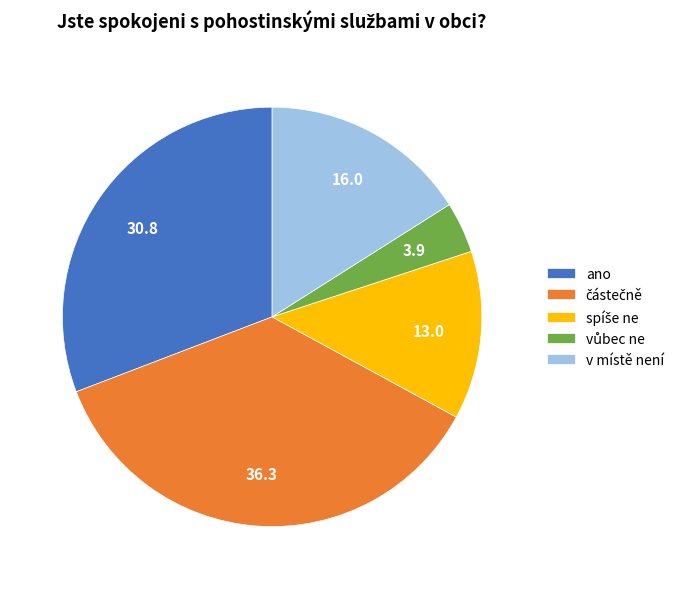

Is there a majority slice in this chart?

No